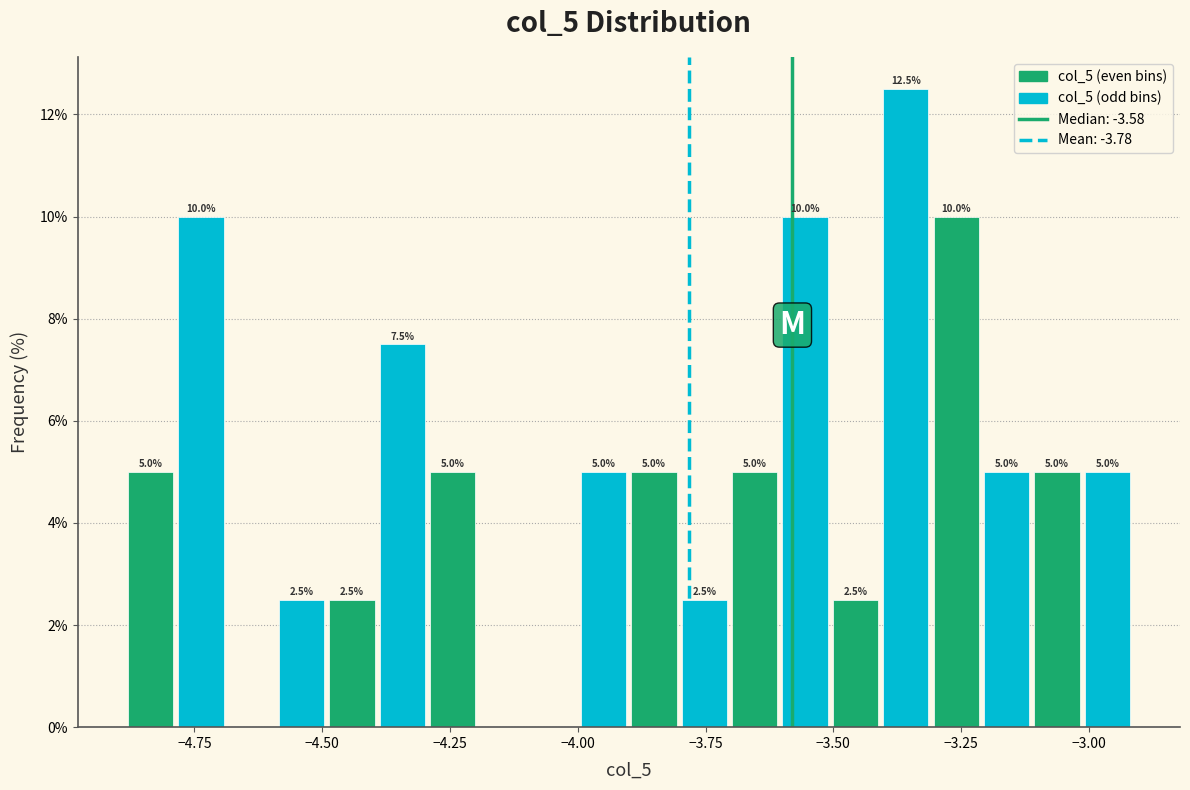

Read against the x-axis, roughly where is the centre of the tallest bar?

-3.35